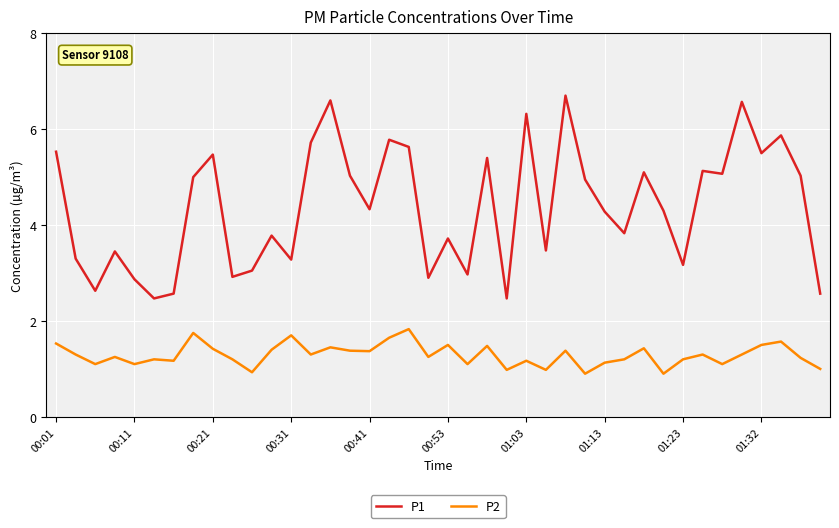

What are all the series names shown in the legend?

P1, P2